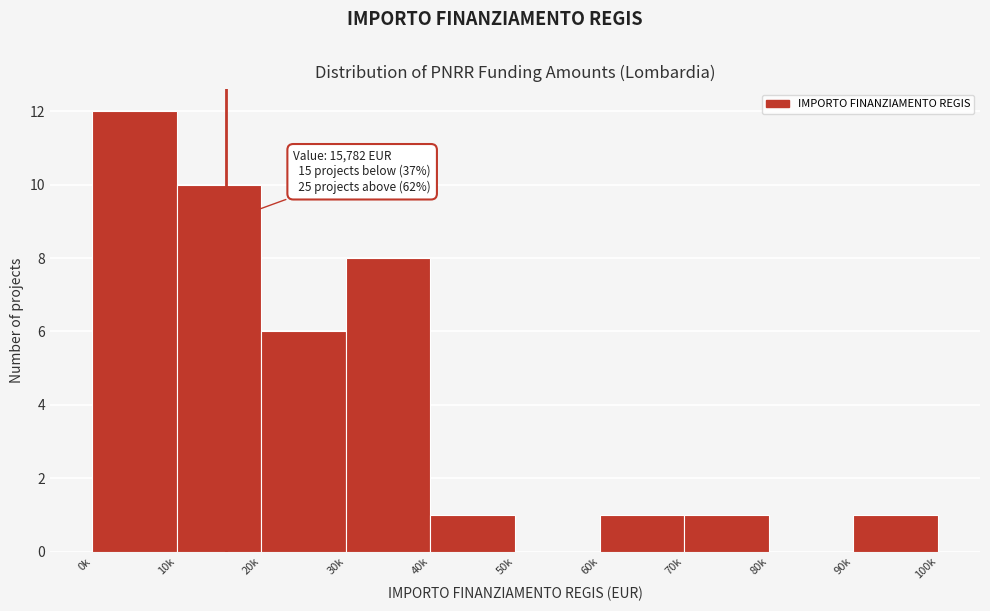

Reading left to right, what are all the values shown in this chart?

0k=12	10k=10	20k=6	30k=8	40k=1	50k=0	60k=1	70k=1	80k=0	90k=1